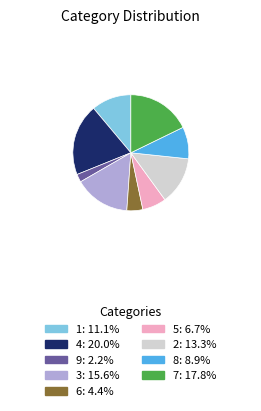

How many slices are in this pie chart?

9